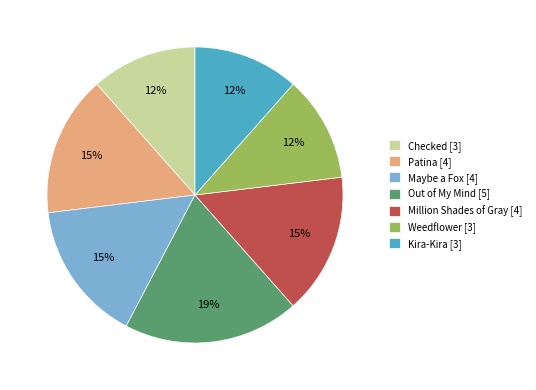

To the nearest percent, what portion does Out of My Mind [5] represent?

19%